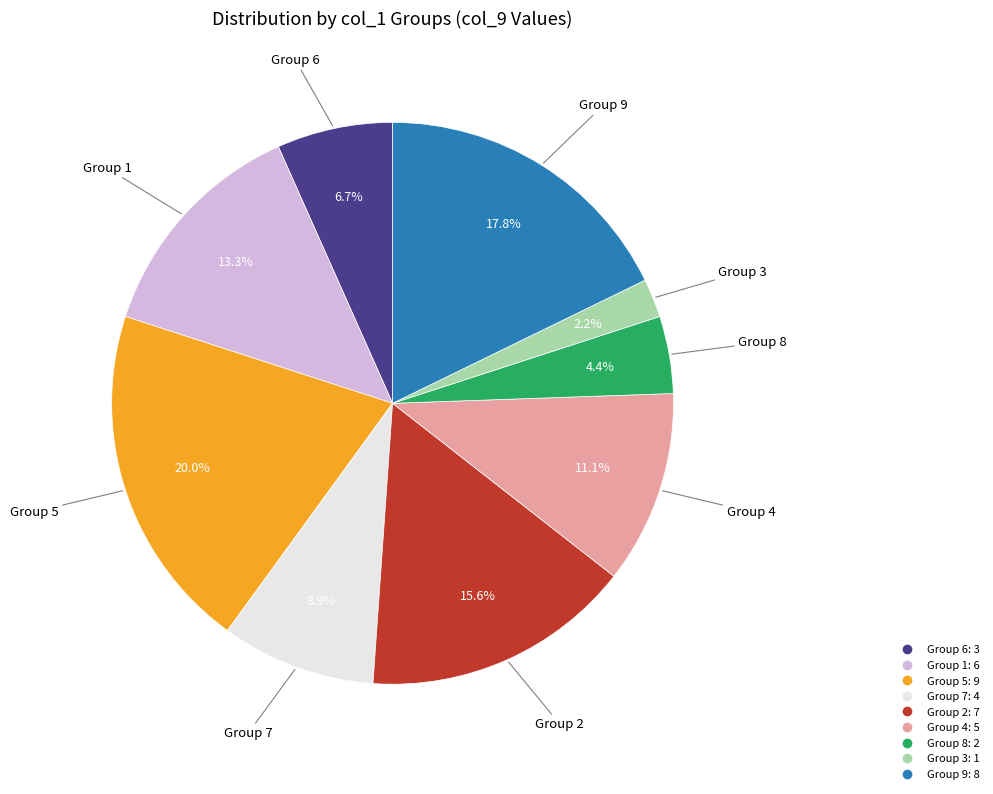

Does any single category account for the majority?

No